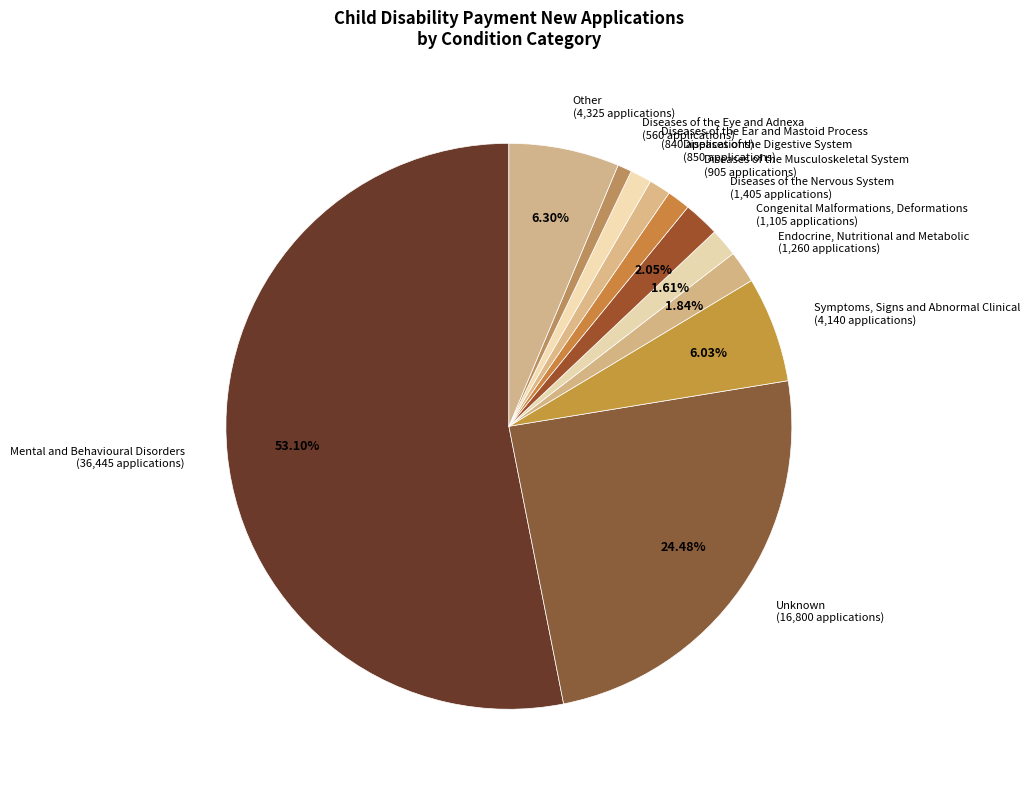

What percentage is NOT represented by Mental and Behavioural Disorders?

46.9%